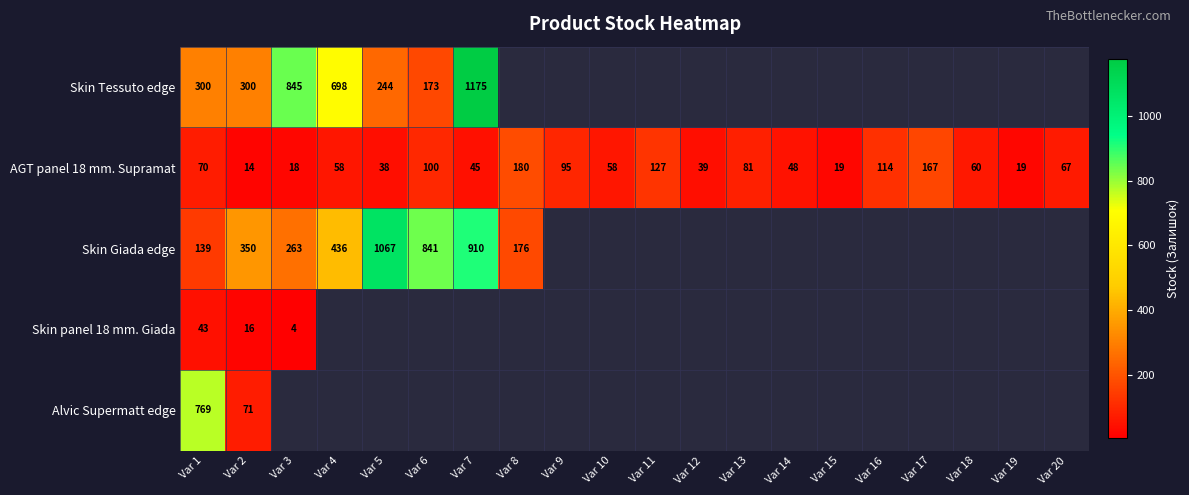

What value does the AGT panel 18 mm. Supramat series have at Var 15?

19